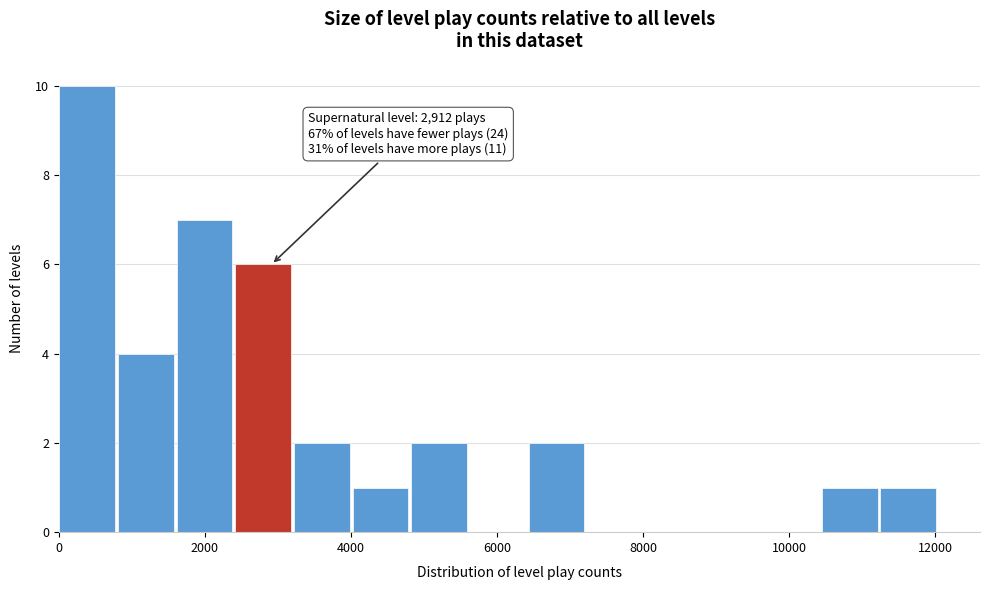

Over which range of the x-axis is the bar tallest?

0 to 800